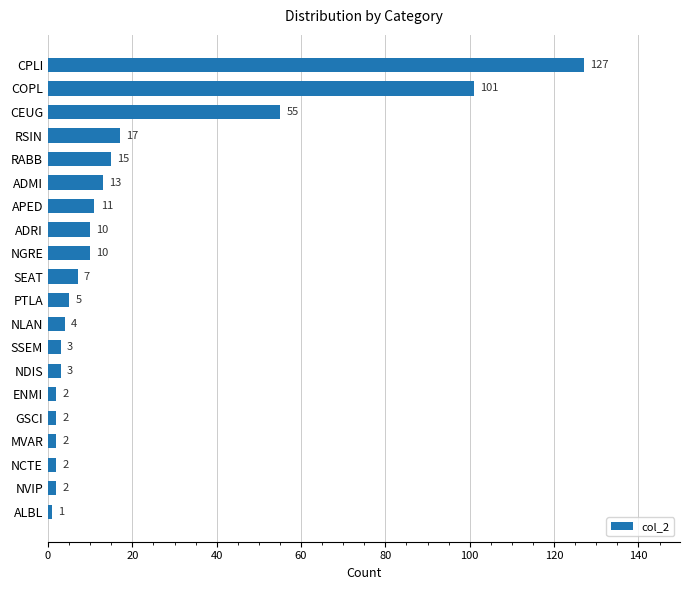

What is the label of the 18th bar from the top?

NCTE